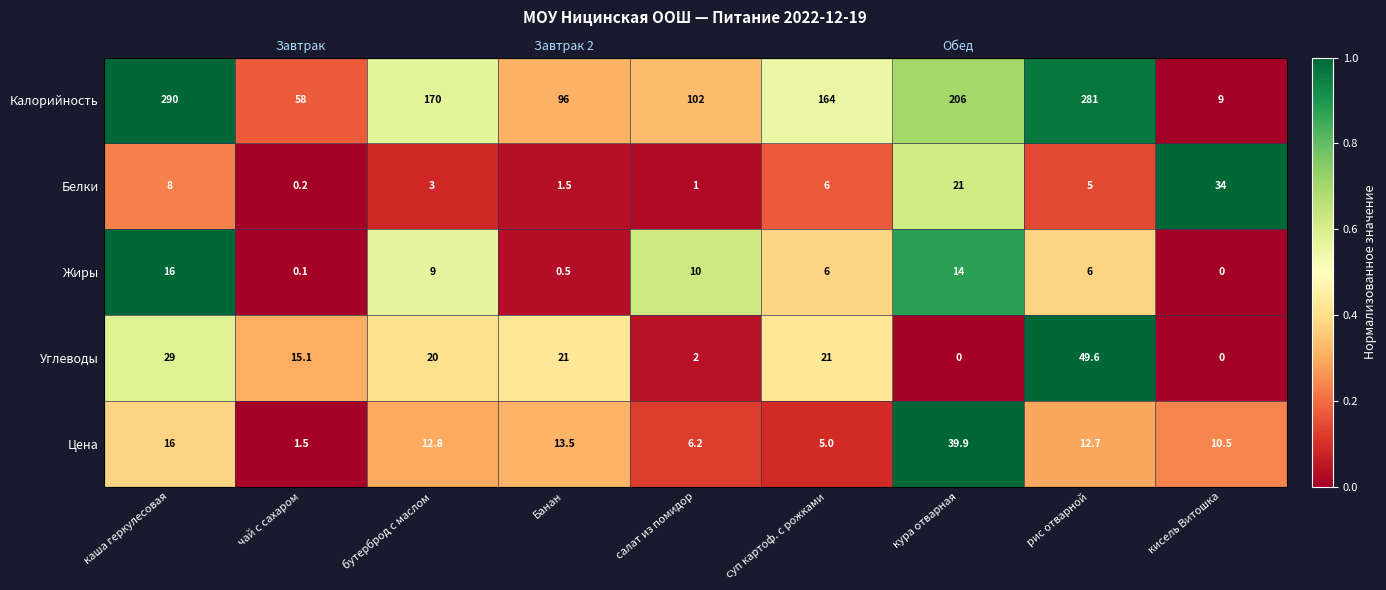

Is the value of Калорийность at кура отварная greater than the value of Цена at суп картоф. с рожками?

Yes